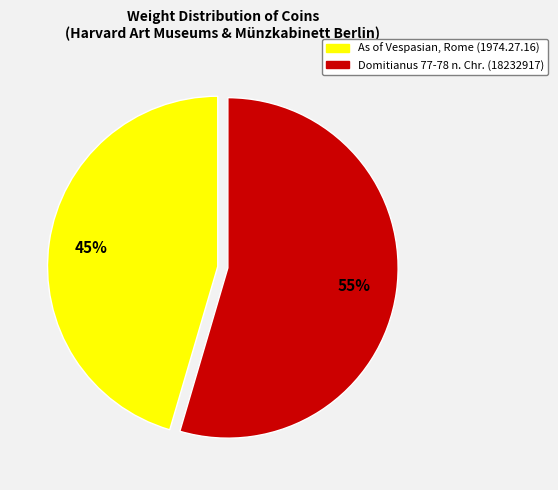

Does As of Vespasian, Rome (1974.27.16) represent more than half of the total?

No